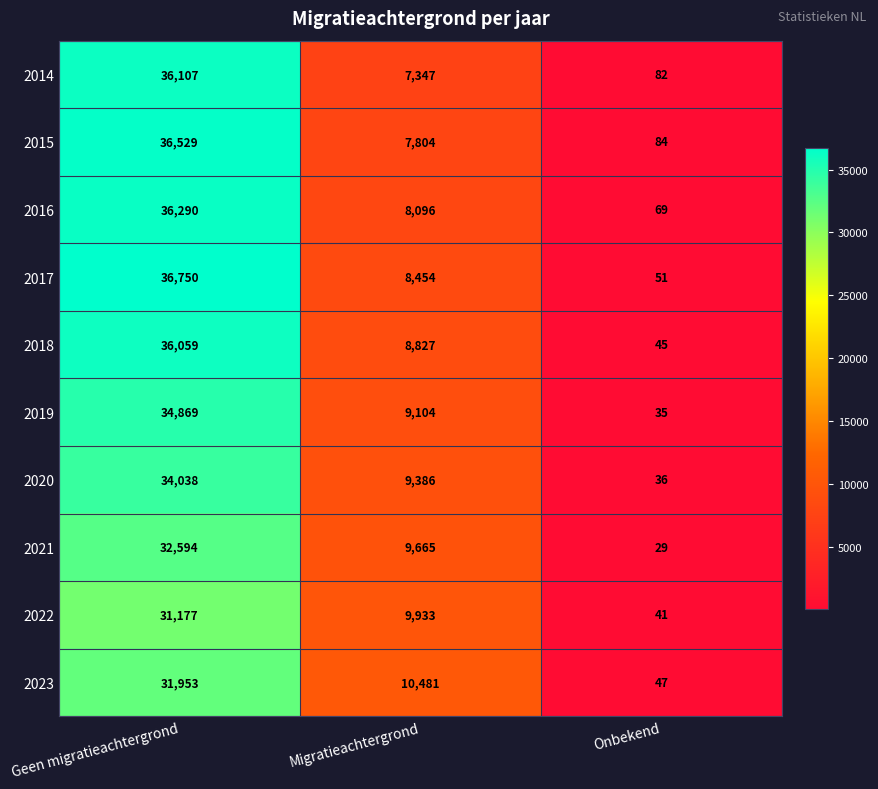

Rank the series by their maximum value, from highest to lowest.

2017, 2015, 2016, 2014, 2018, 2019, 2020, 2021, 2023, 2022